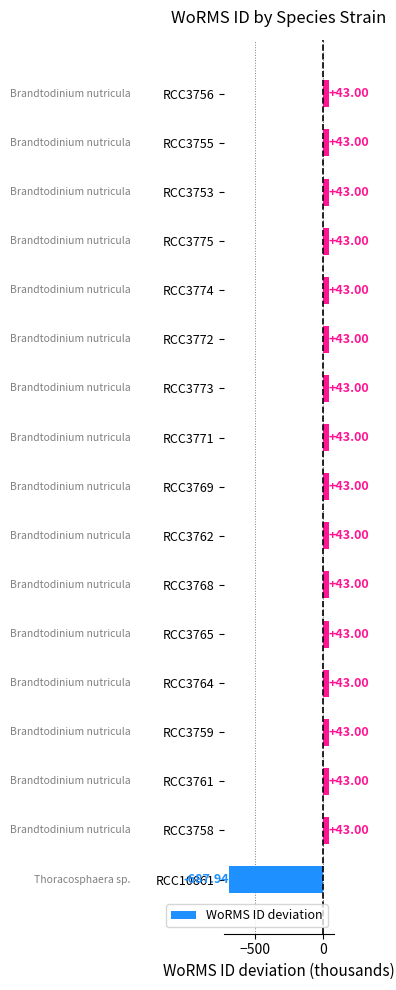

What is the change in value from RCC10861 to RCC3768?

+730.9